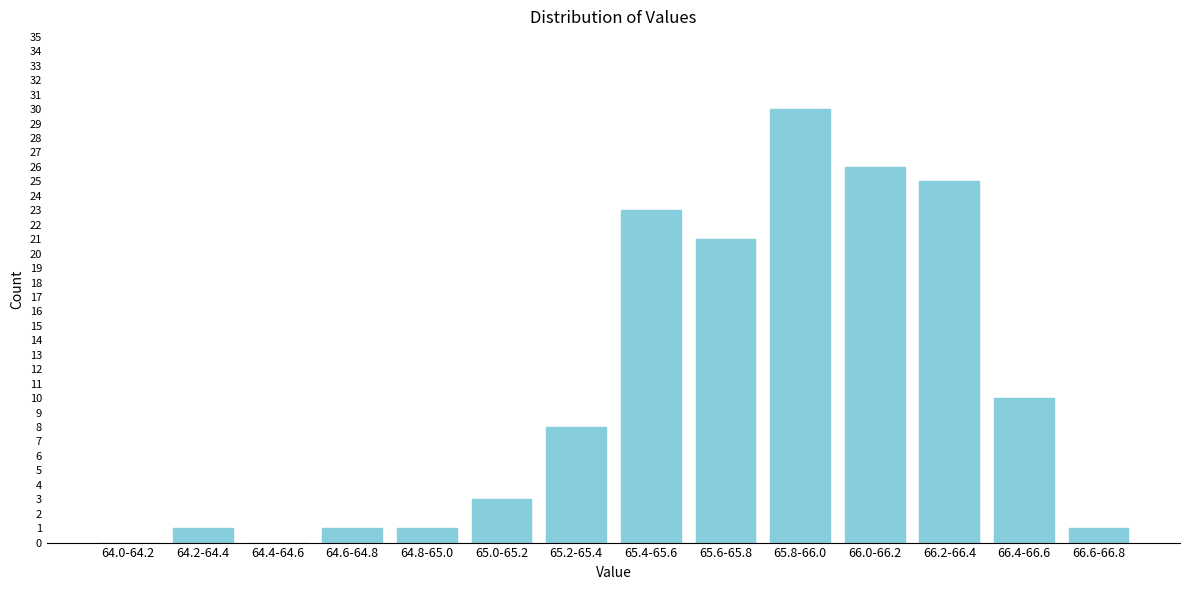

Reading left to right, what are all the values shown in this chart?

64.0-64.2=0	64.2-64.4=1	64.4-64.6=0	64.6-64.8=1	64.8-65.0=1	65.0-65.2=3	65.2-65.4=8	65.4-65.6=23	65.6-65.8=21	65.8-66.0=30	66.0-66.2=26	66.2-66.4=25	66.4-66.6=10	66.6-66.8=1